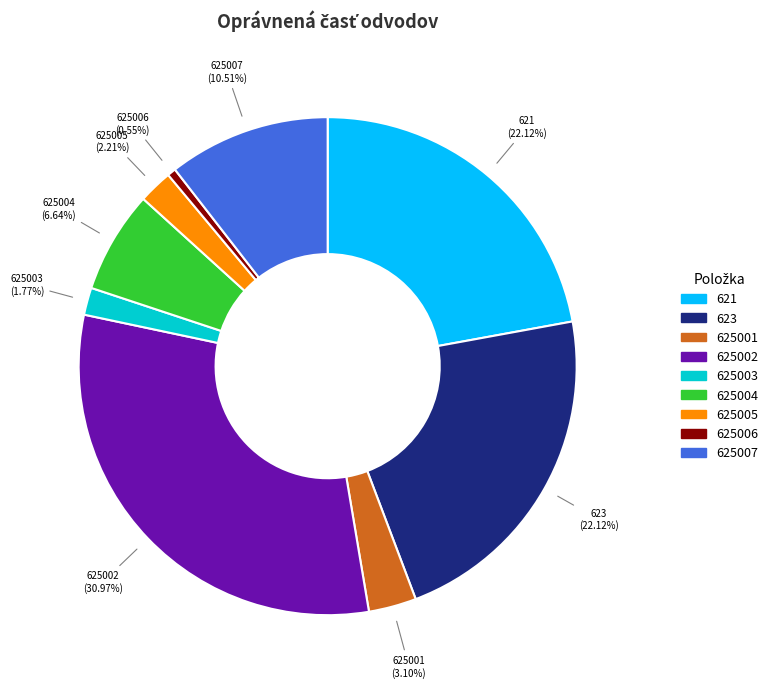

To the nearest percent, what percentage of the pie is 625001?

3%